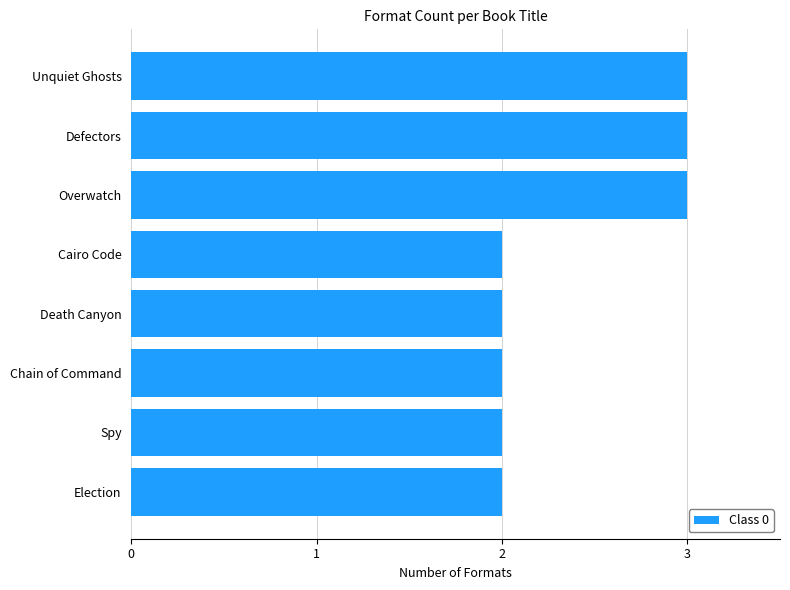

What is the smallest value displayed?

2